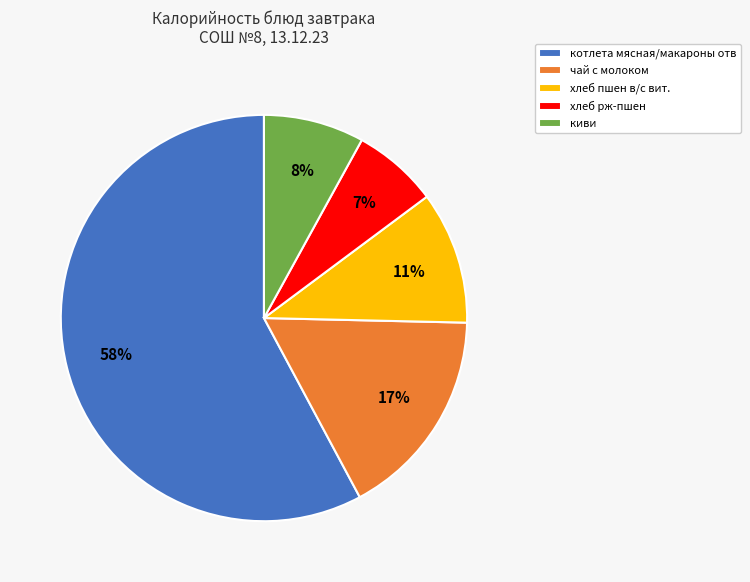

Do хлеб рж-пшен and хлеб пшен в/с вит. together represent more than half of the pie?

No